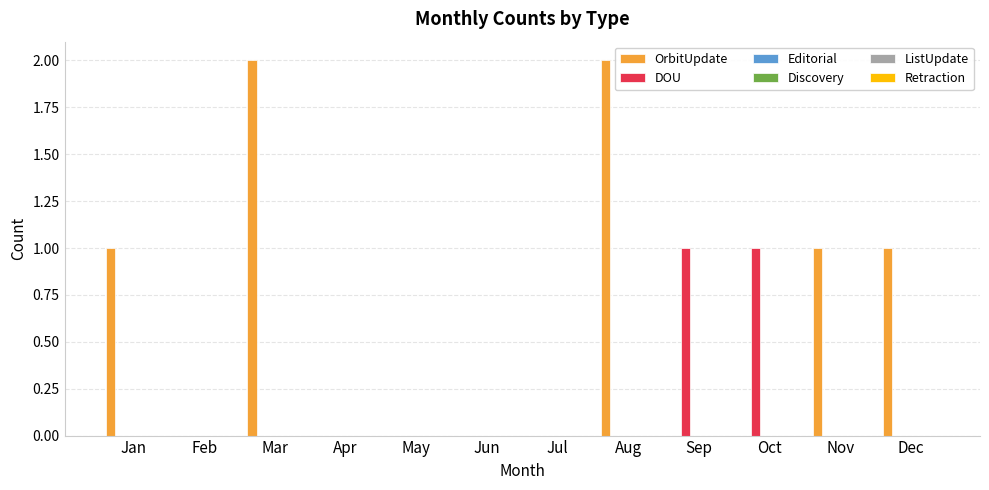

What is the sum of all OrbitUpdate values?

7